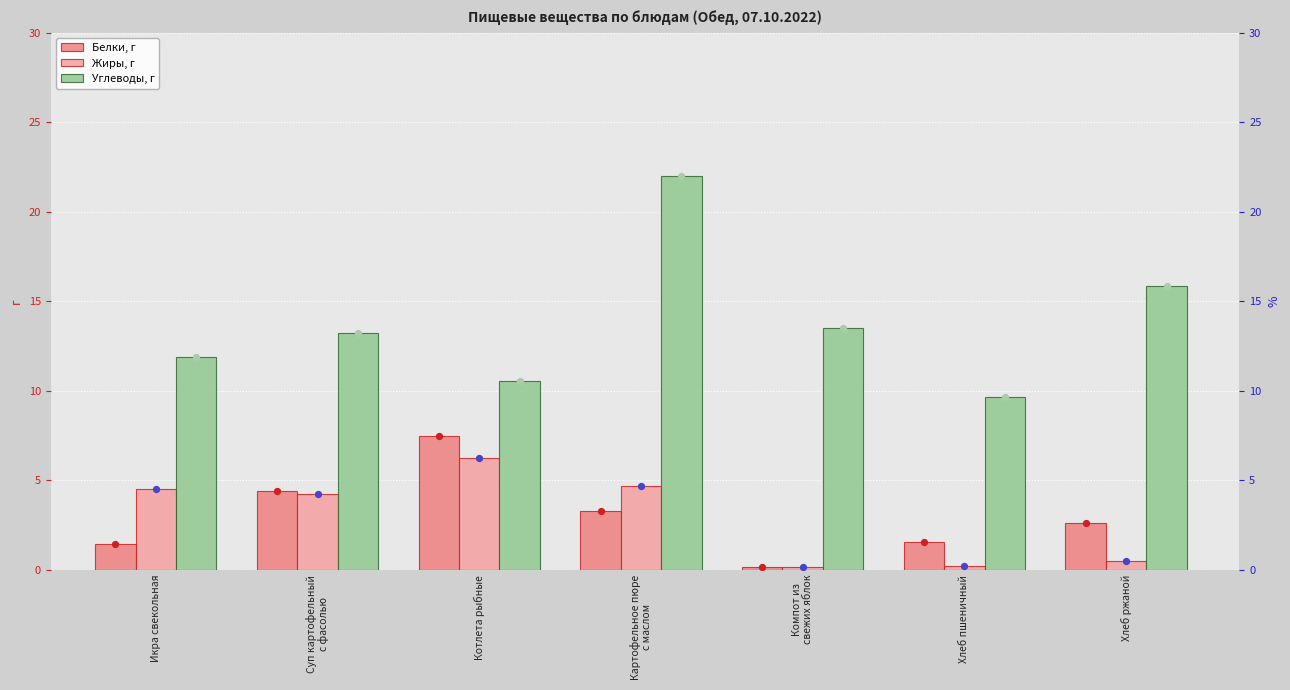

Which series contains the lowest Y value?

Белки, г